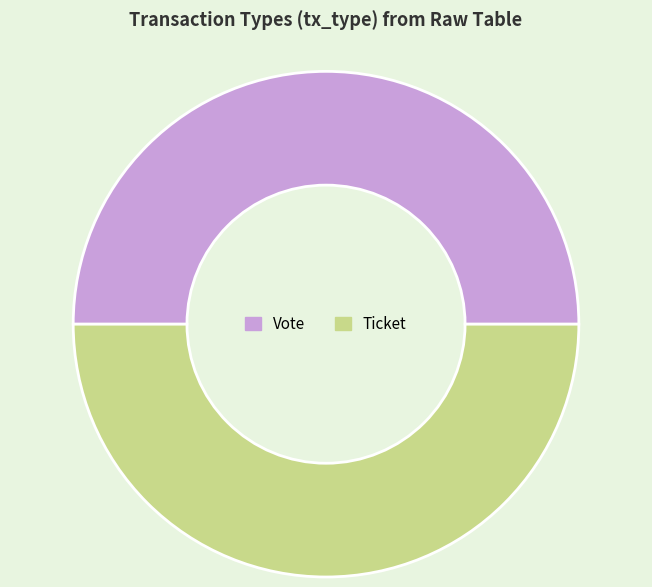

True or false: Vote accounts for 50% of the total.

True